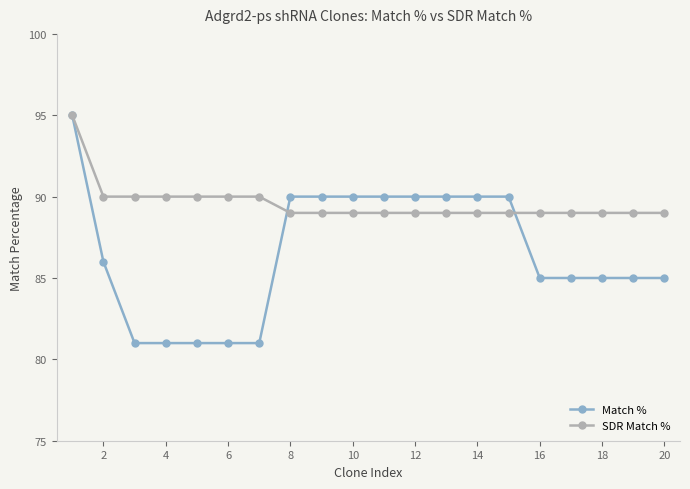

What is the greatest value displayed?

95